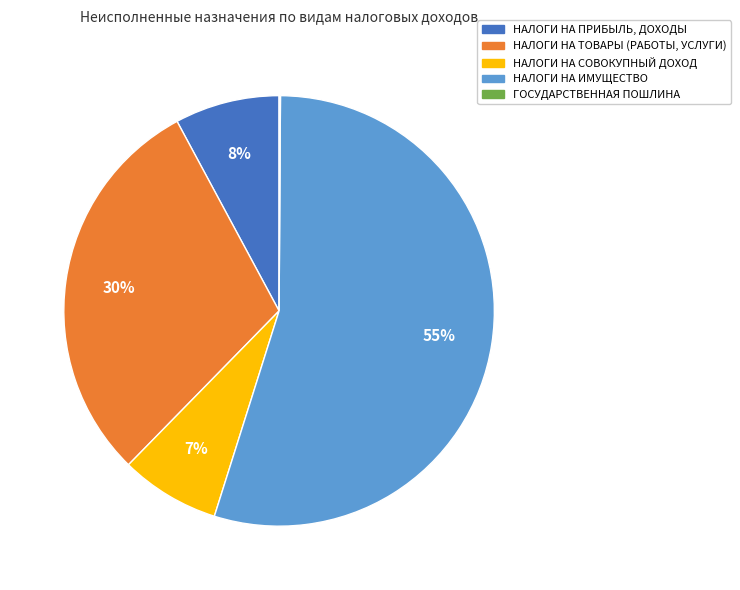

Is the sum of НАЛОГИ НА ИМУЩЕСТВО and НАЛОГИ НА ТОВАРЫ (РАБОТЫ, УСЛУГИ) greater than half?

Yes